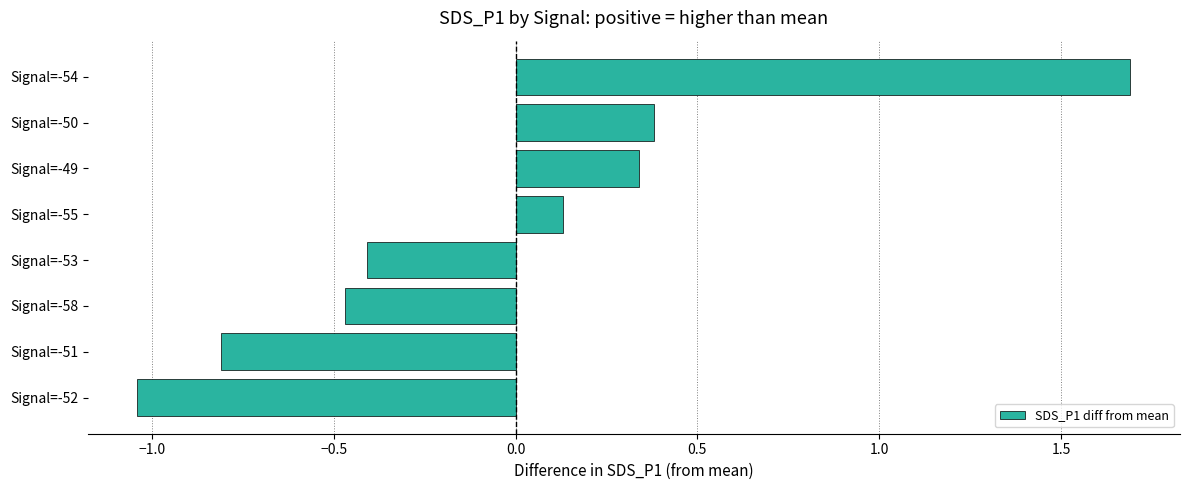

Which has a higher value, Signal=-54 or Signal=-52?

Signal=-54